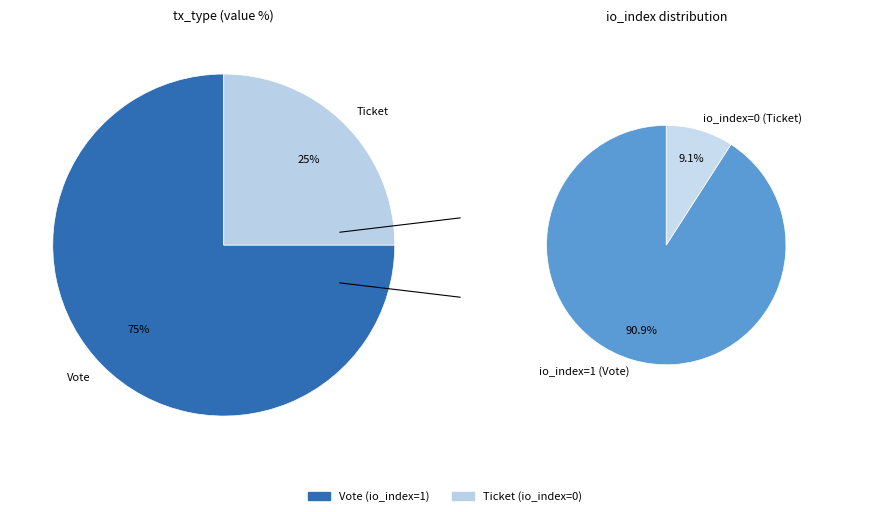

What is the smallest slice in the pie chart?

Ticket